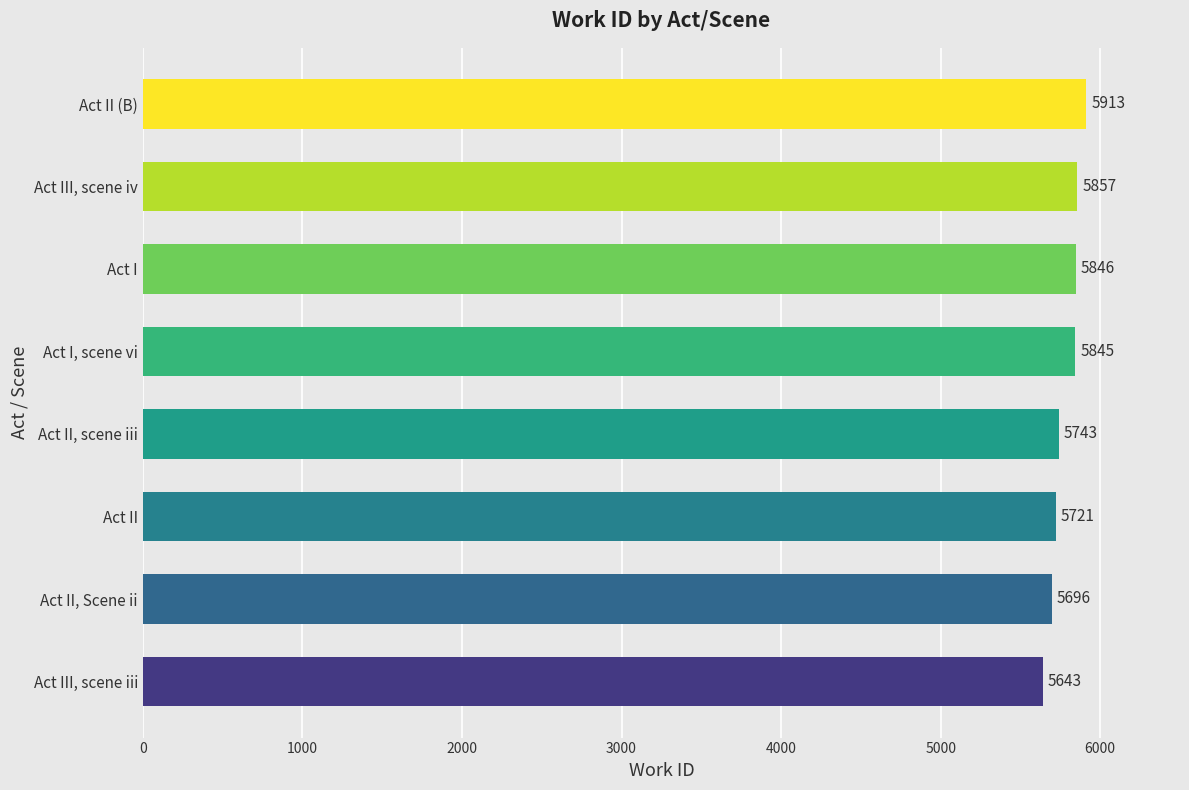

What is the smallest value displayed?

5643